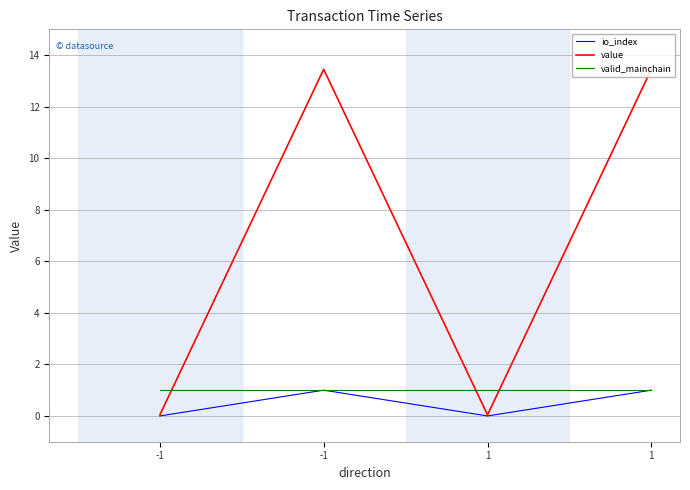

Rank the categories by value value from highest to lowest.

-1, 1, -1, 1